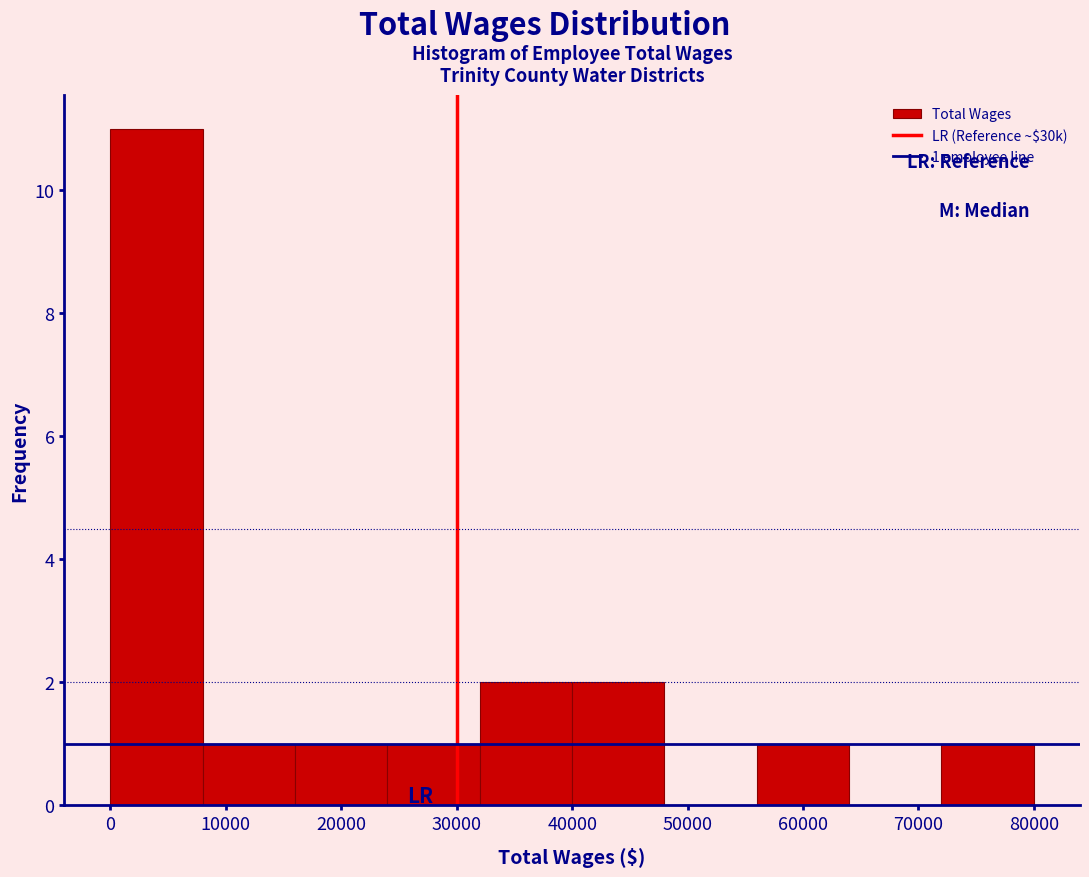

Over which range of the x-axis is the bar tallest?

0 to 8000